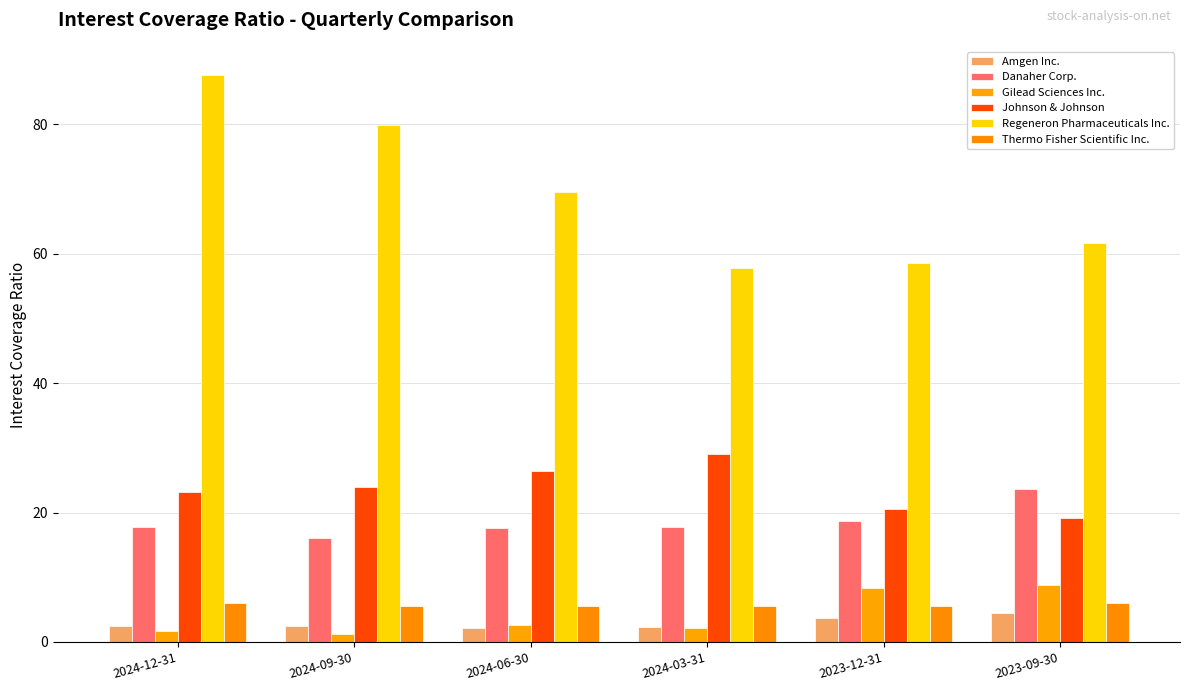

What is the difference between the Gilead Sciences Inc. values at 2024-12-31 and 2023-12-31?

6.6